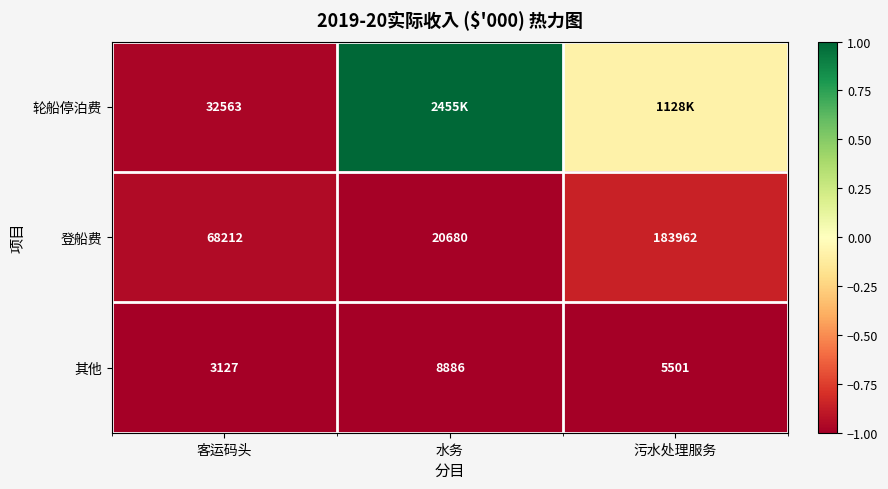

What is the difference between the highest and lowest values at 客运码头?

0.1